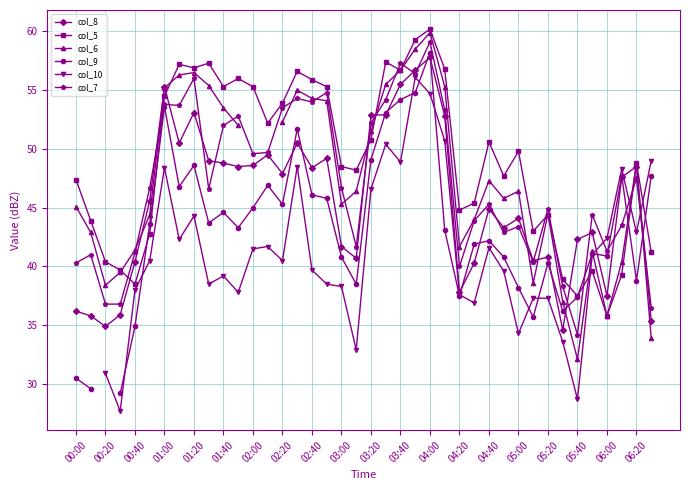

Does the chart display data point markers on the line(s)?

Yes